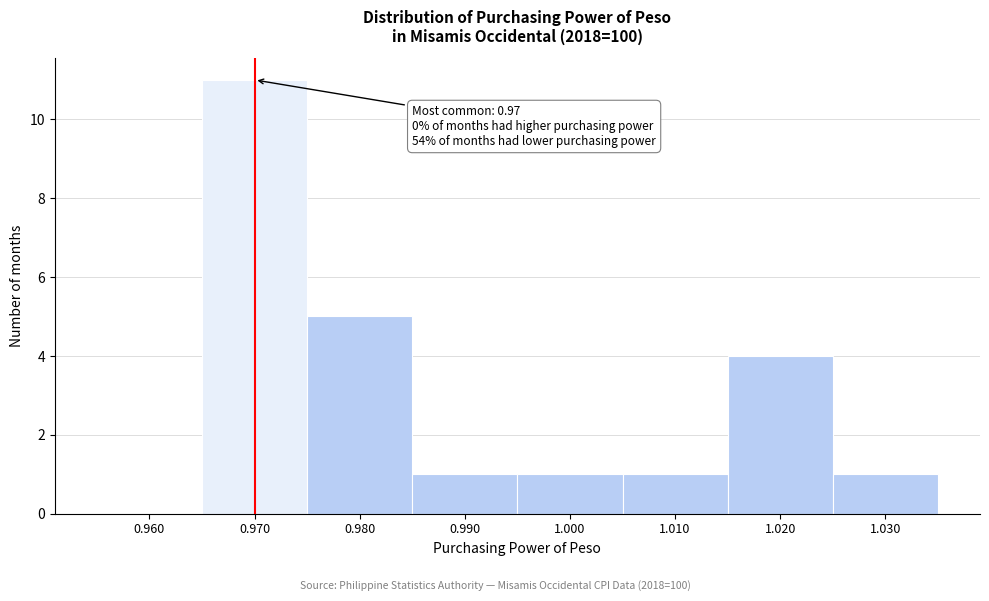

Over which range of the x-axis is the bar tallest?

0.965 to 0.975